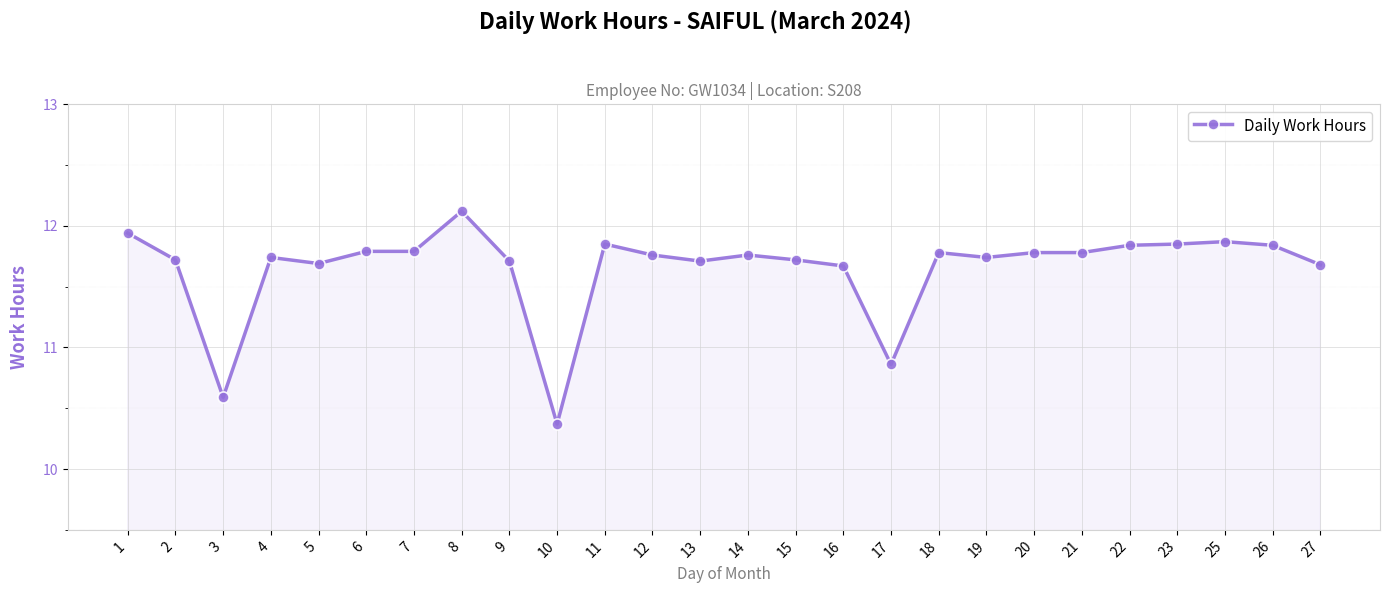

What is the sum of the values at 8 and 25?

24.0